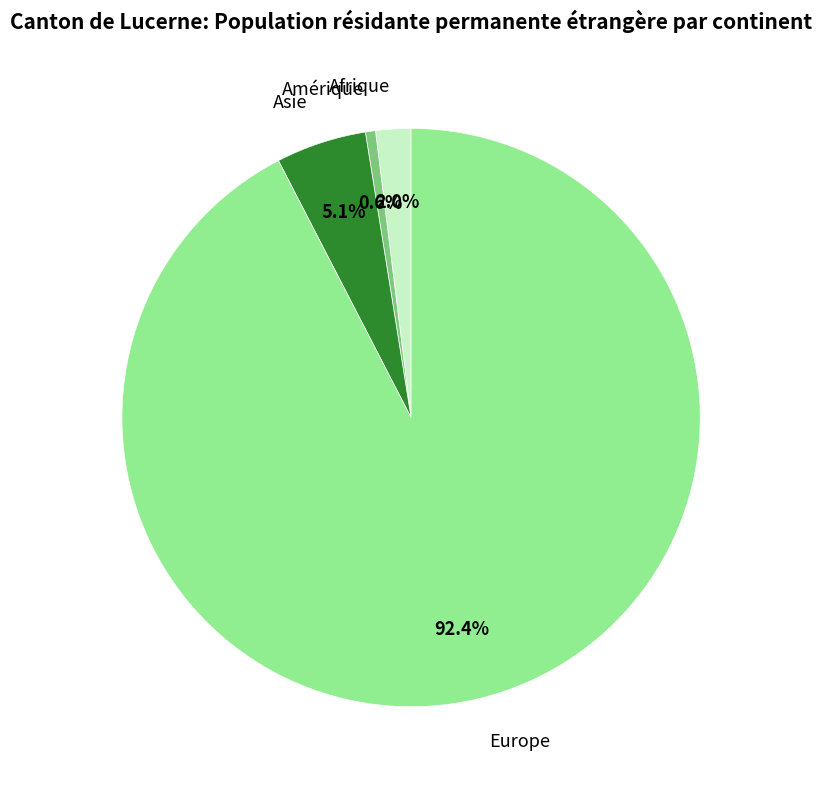

Combined, do Amérique and Afrique account for over 50%?

No